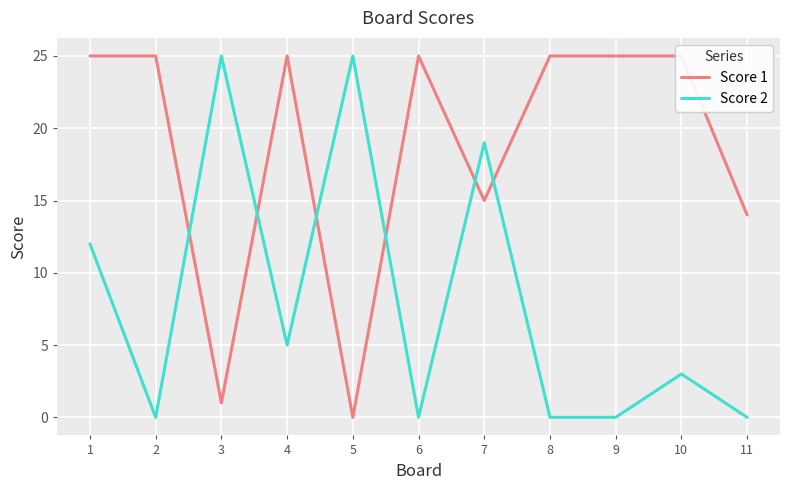

Is it true that Score 2 equals 0 at 11?

True